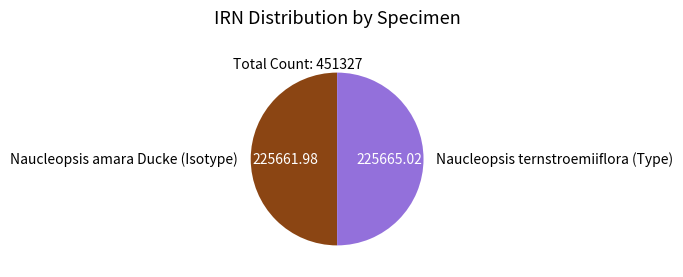

Is it true that Naucleopsis ternstroemiiflora (Type) is 50% of the pie?

True